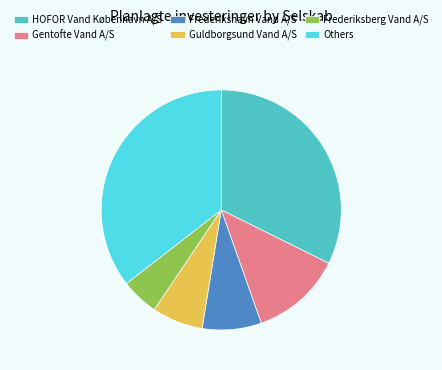

Does any single category account for the majority?

No